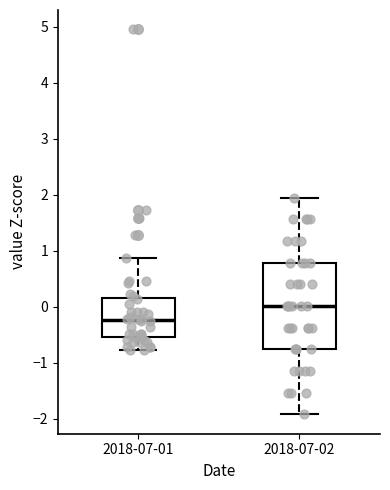

Which box's median line is the lowest?

2018-07-01